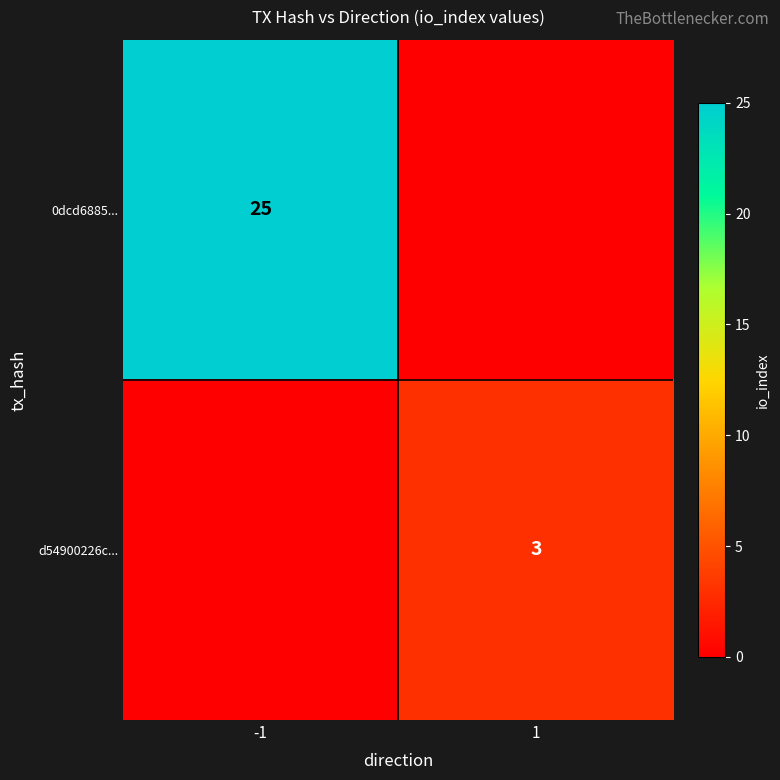

The value of 0dcd6885... at -1 is 25. True or false?

True